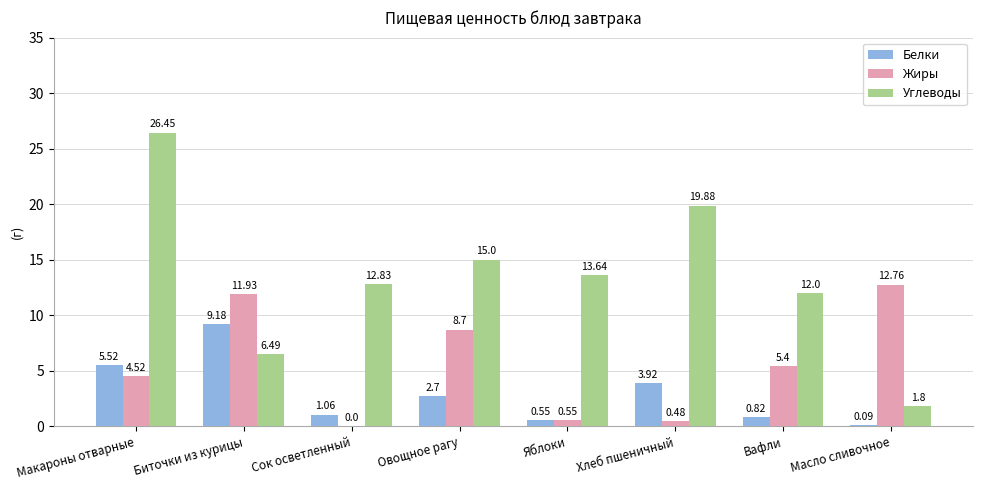

Which label corresponds to the largest value in the chart?

Макароны отварные